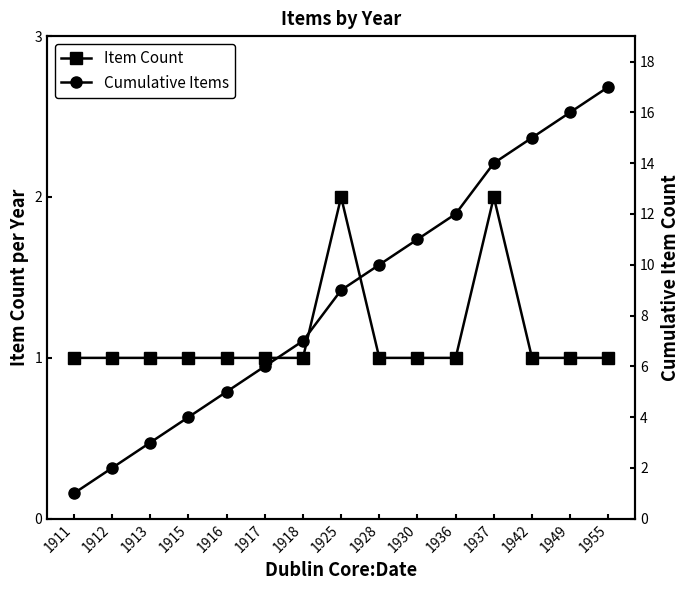

Is this an area chart (filled region under the line)?

No